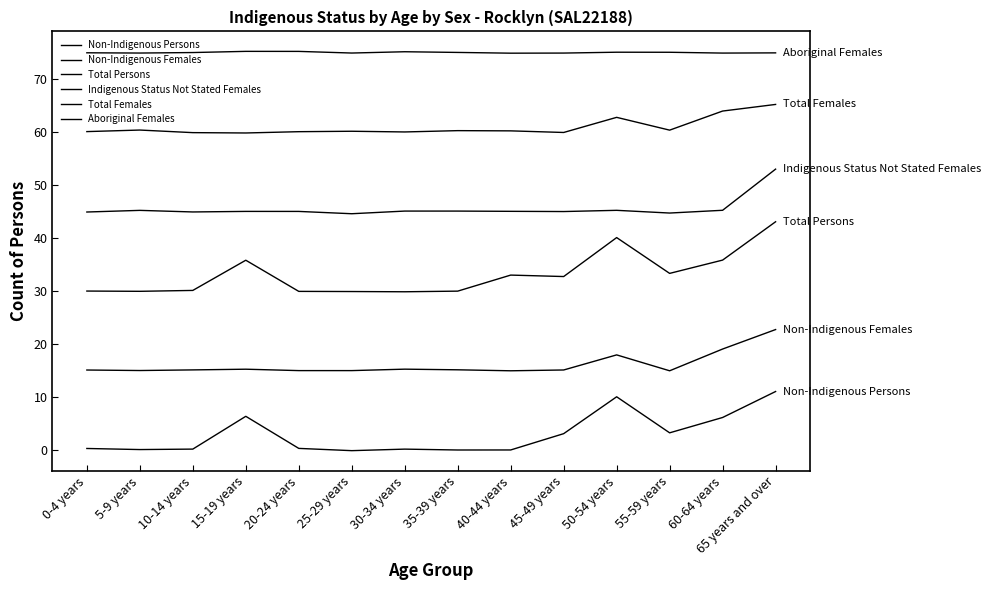

What value does the Aboriginal Females series have at 65 years and over?

74.9